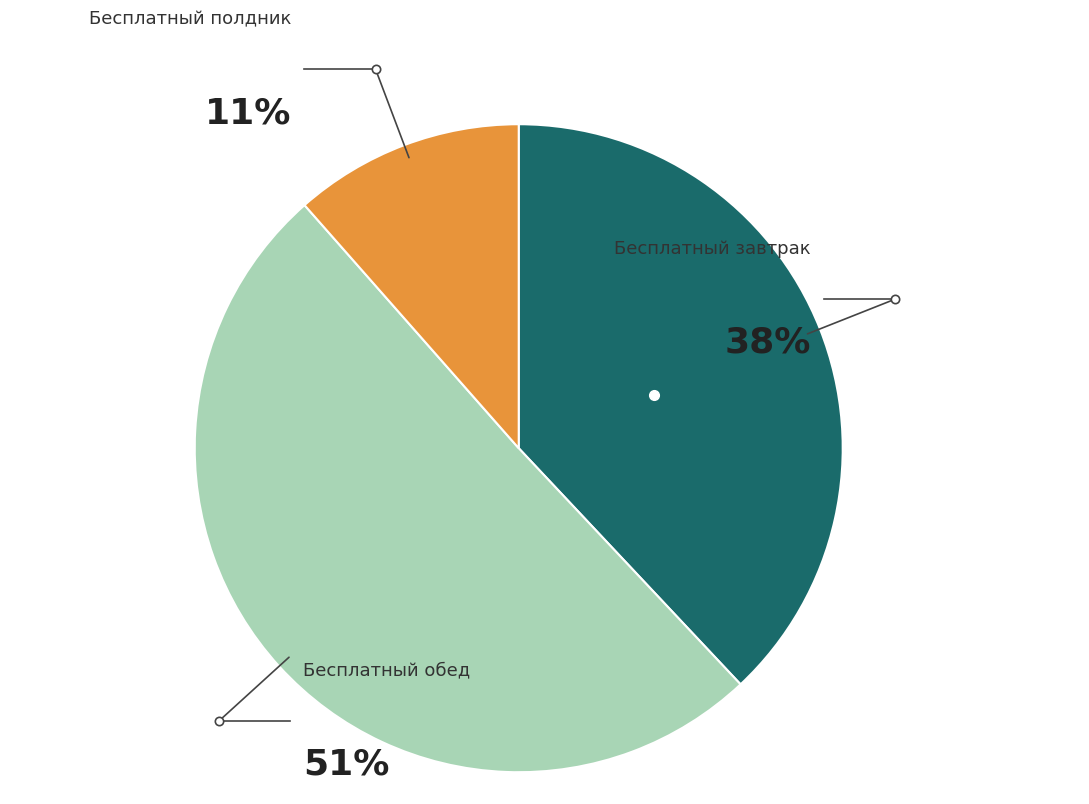

Is there any slice that represents more than half of the pie?

Yes